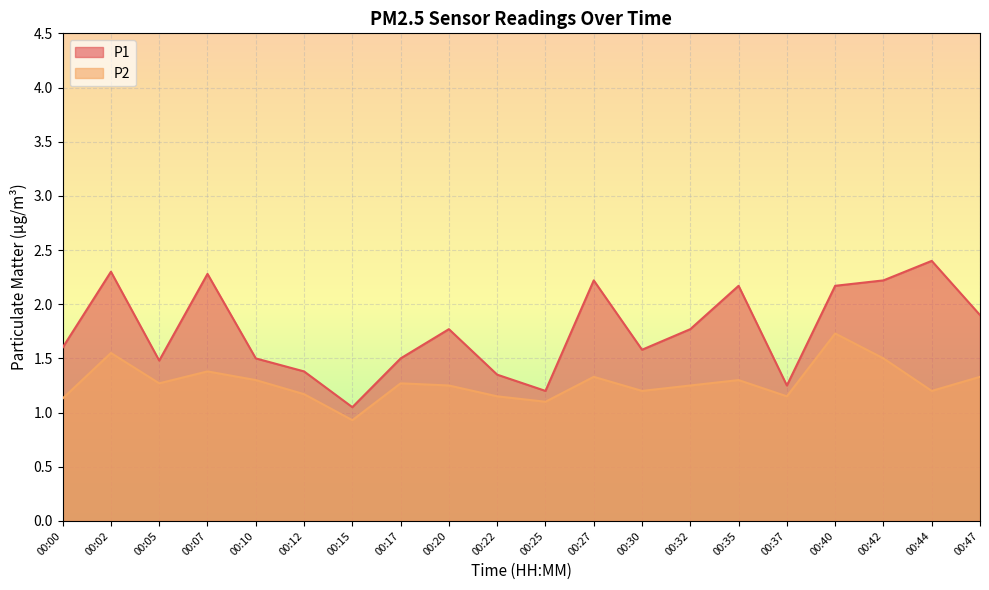

The value of P1 at 00:32 is 1.8. True or false?

True